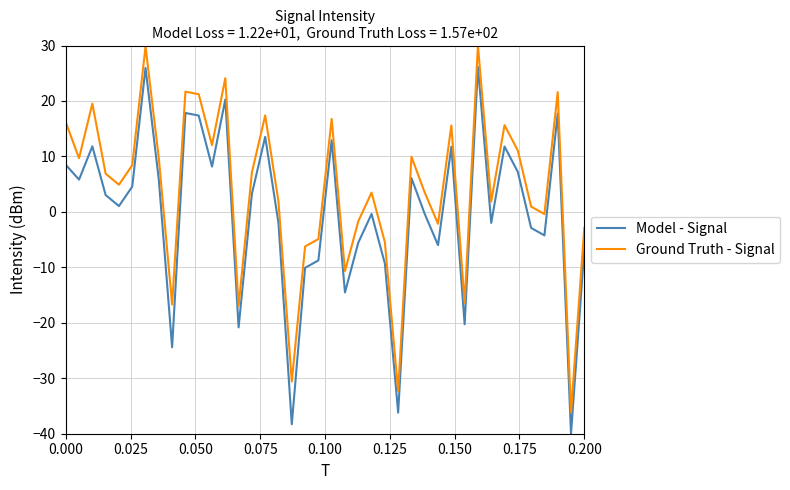

True or false: Model - Signal has more than 1 points higher than both neighbors.

True